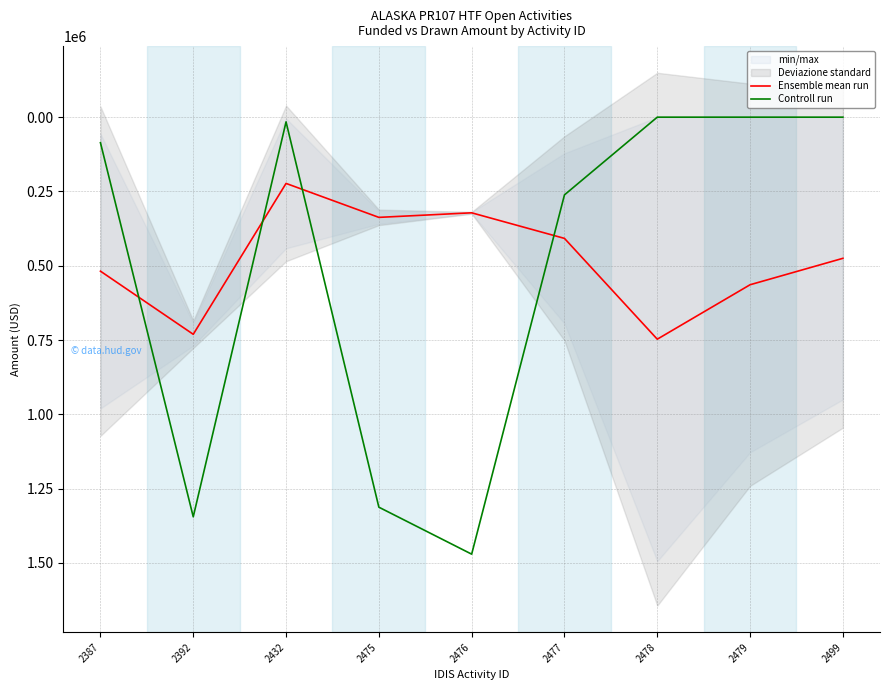

Which series ends up on top after the final intersection of Ensemble mean run and Controll run?

Ensemble mean run